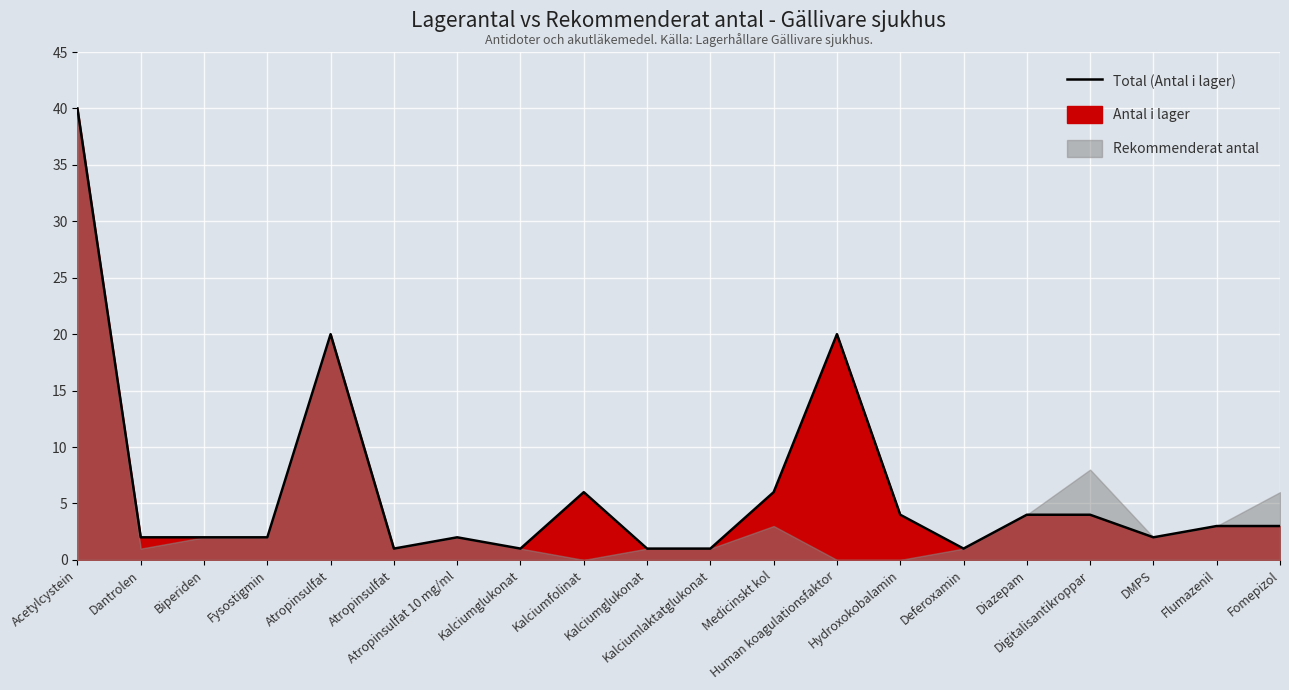

Which label corresponds to the smallest value in the chart?

Atropinsulfat